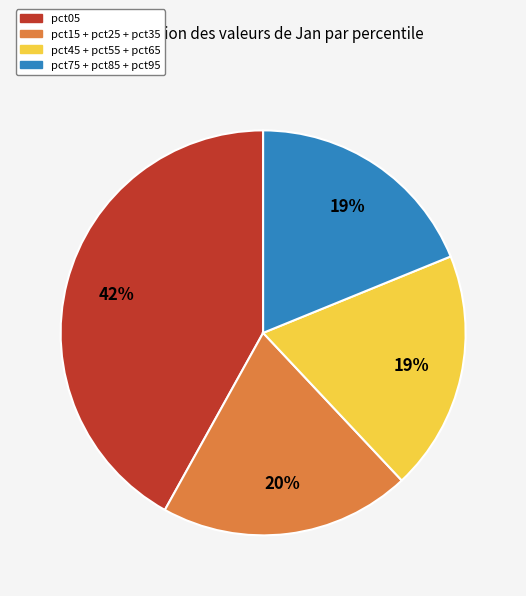

To the nearest percent, what is the average slice percentage?

25%